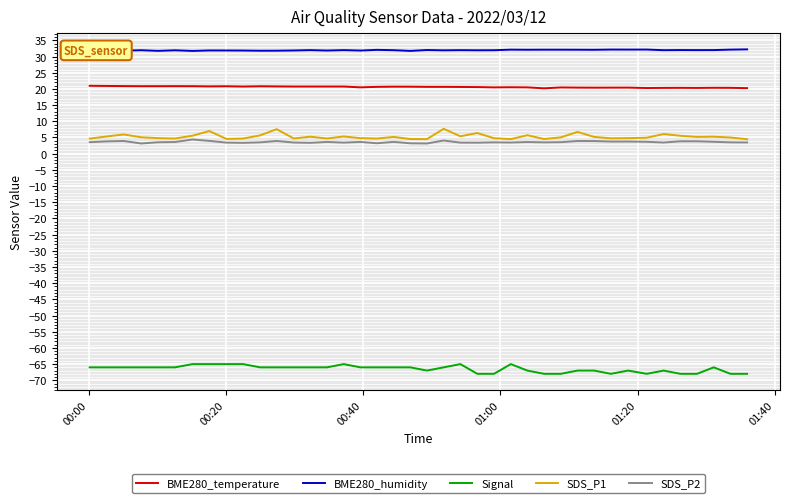

True or false: SDS_P1 has more than 1 interior local peaks.

True